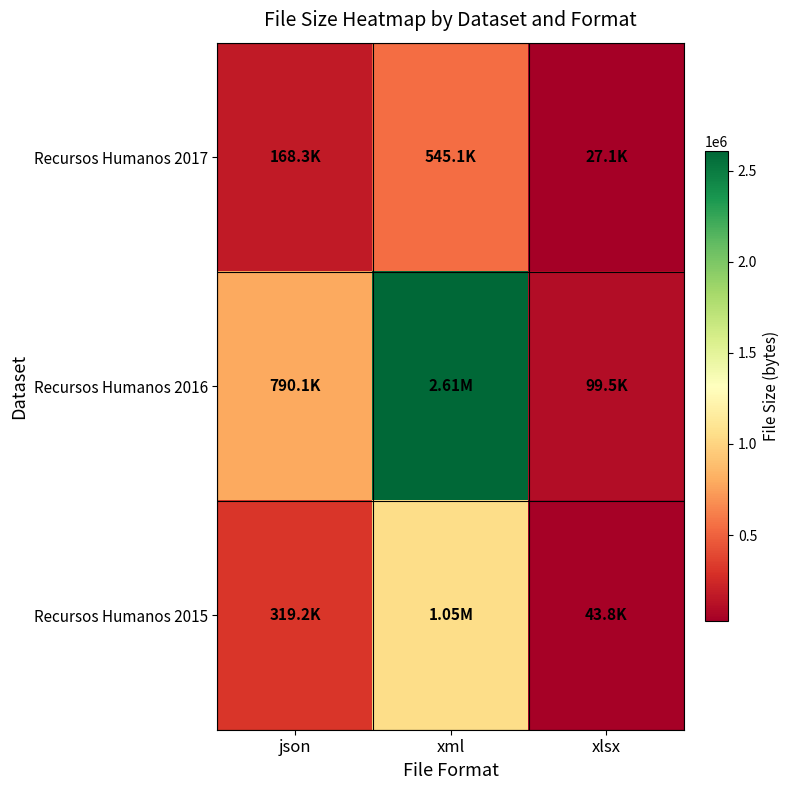

List the series in order of their overall mean, lowest first.

Recursos Humanos 2017, Recursos Humanos 2015, Recursos Humanos 2016